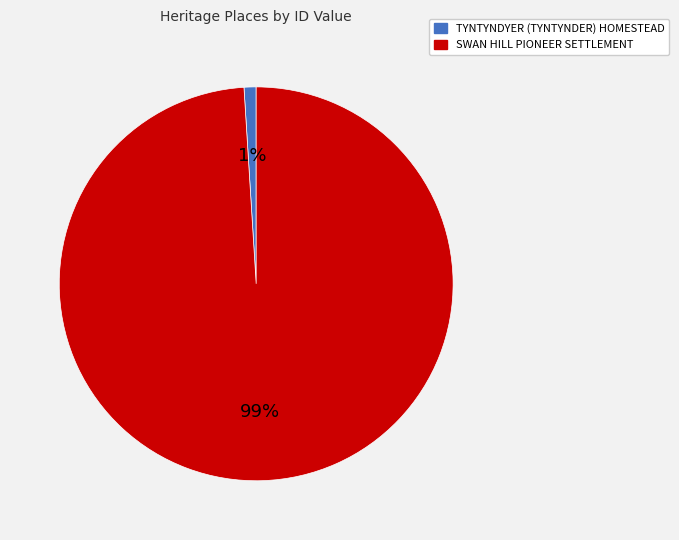

Combined, do SWAN HILL PIONEER SETTLEMENT and TYNTYNDYER (TYNTYNDER) HOMESTEAD account for over 50%?

Yes